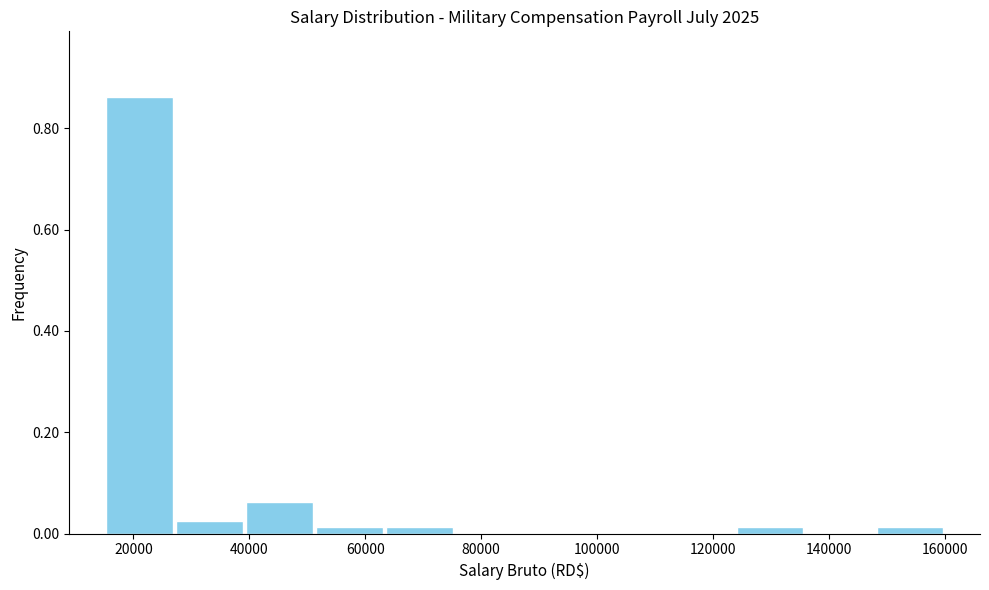

Reading left to right, list every bar in this chart as the range it spans on the x-axis followed by its height. Neither the bar edges nor the heights are printed on the chart, so give them approximately, as read against the axes.

16000 to 28000: 0.86
28000 to 40000: 0.02
40000 to 52000: 0.06
52000 to 64000: under 0.02
64000 to 76000: under 0.02
76000 to 88000: 0
88000 to 100000: 0
100000 to 112000: 0
112000 to 124000: 0
124000 to 136000: under 0.02
136000 to 148000: 0
148000 to 160000: under 0.02